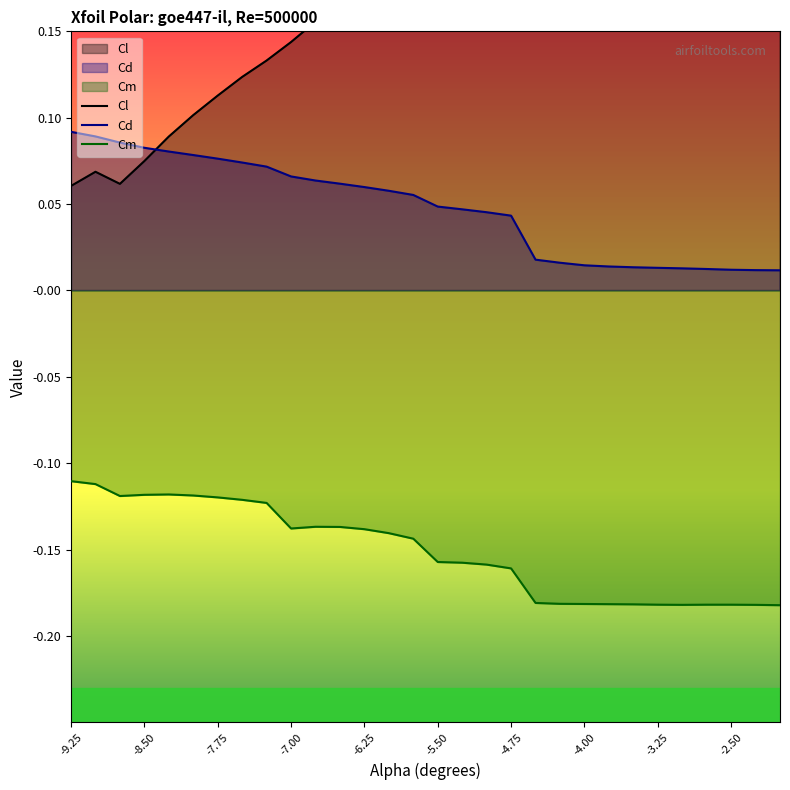

What is the difference between the maximum and second lowest values in the Cl series?

0.6